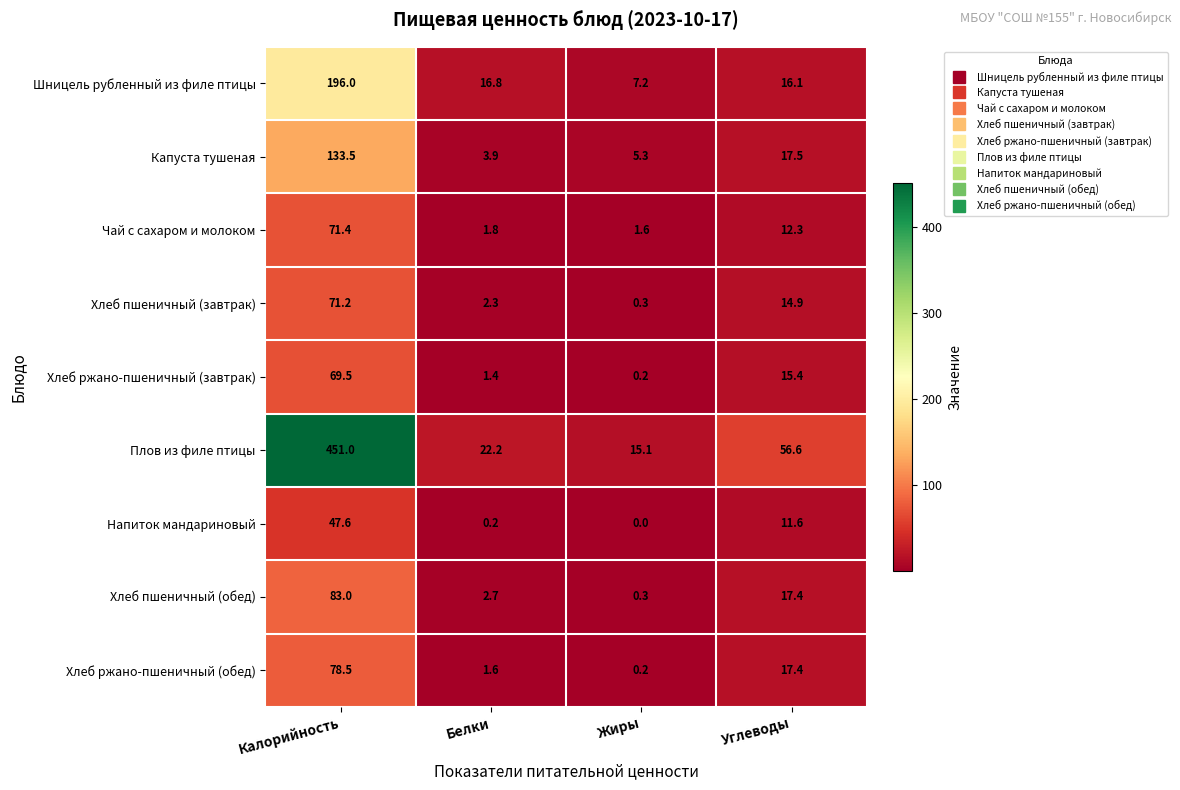

What is the sum of the Хлеб пшеничный (обед) values at Жиры and Углеводы?

17.7